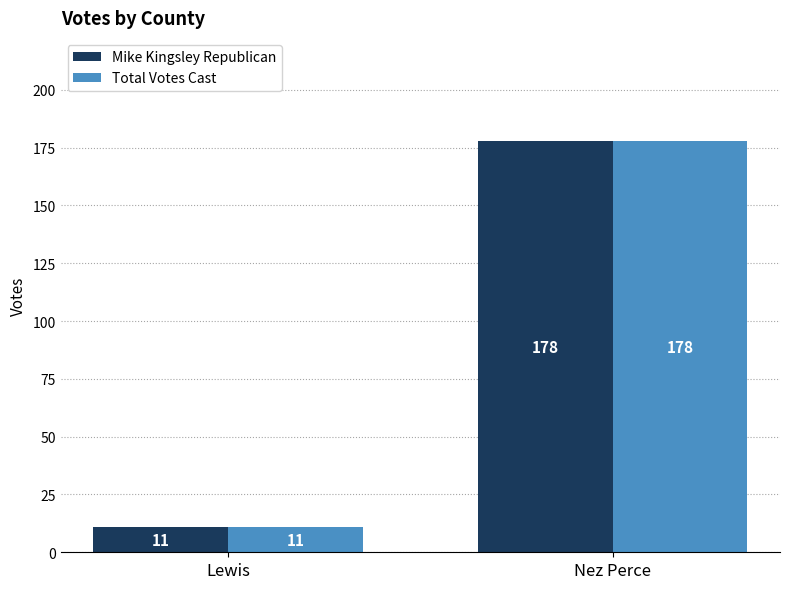

What is the sum of all Total Votes Cast values?

189